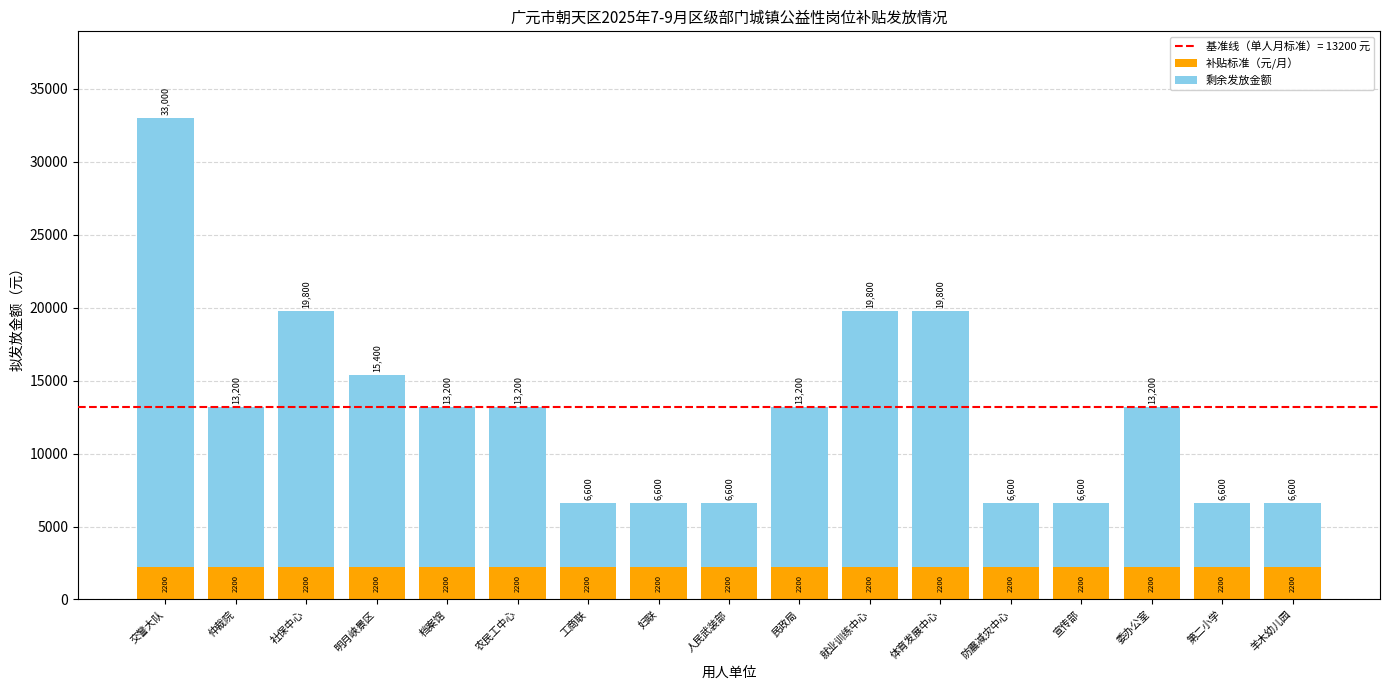

What is the sum of the 补贴标准（元/月） values at 农民工中心 and 妇联?

4400